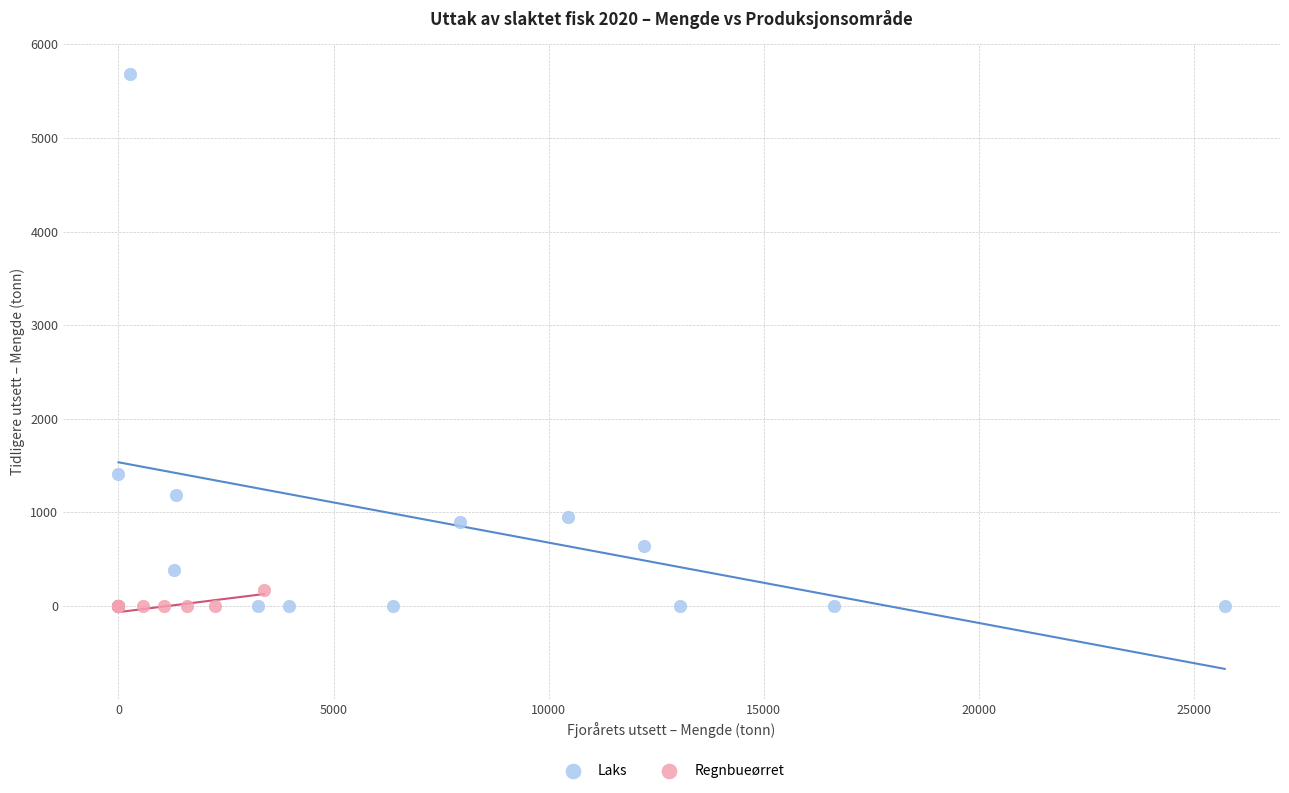

Which series has the largest Y range (max minus min)?

Laks